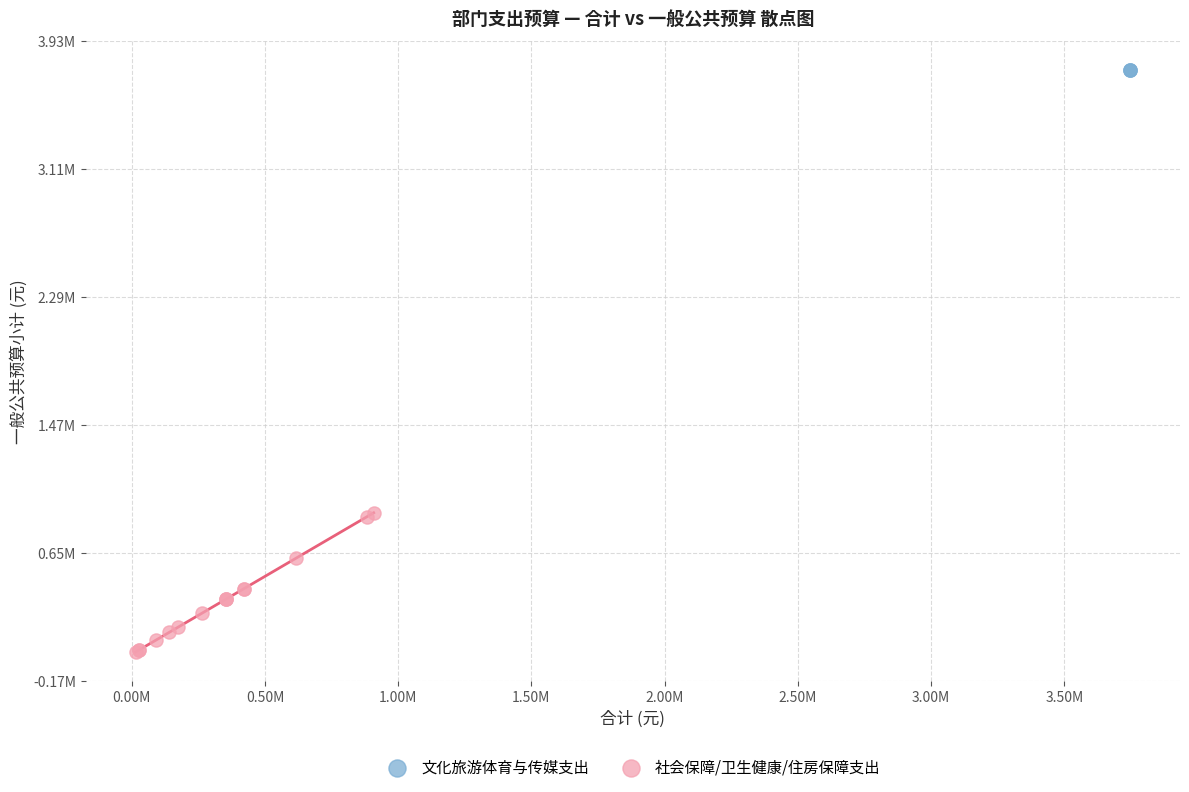

What are all the series names shown in the legend?

文化旅游体育与传媒支出, 社会保障/卫生健康/住房保障支出